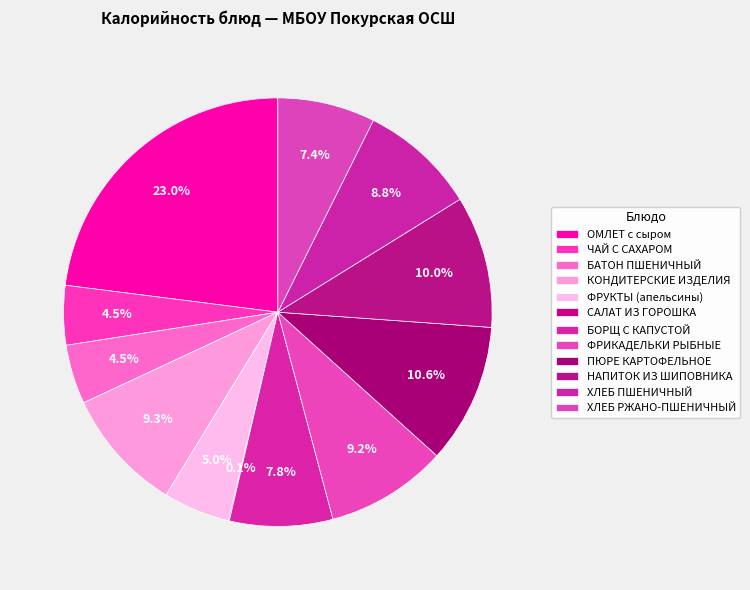

Rank the categories by value from highest to lowest.

ОМЛЕТ с сыром, ПЮРЕ КАРТОФЕЛЬНОЕ, НАПИТОК ИЗ ШИПОВНИКА, КОНДИТЕРСКИЕ ИЗДЕЛИЯ, ФРИКАДЕЛЬКИ РЫБНЫЕ, ХЛЕБ ПШЕНИЧНЫЙ, БОРЩ С КАПУСТОЙ, ХЛЕБ РЖАНО-ПШЕНИЧНЫЙ, ФРУКТЫ (апельсины), ЧАЙ С САХАРОМ, БАТОН ПШЕНИЧНЫЙ, САЛАТ ИЗ ГОРОШКА